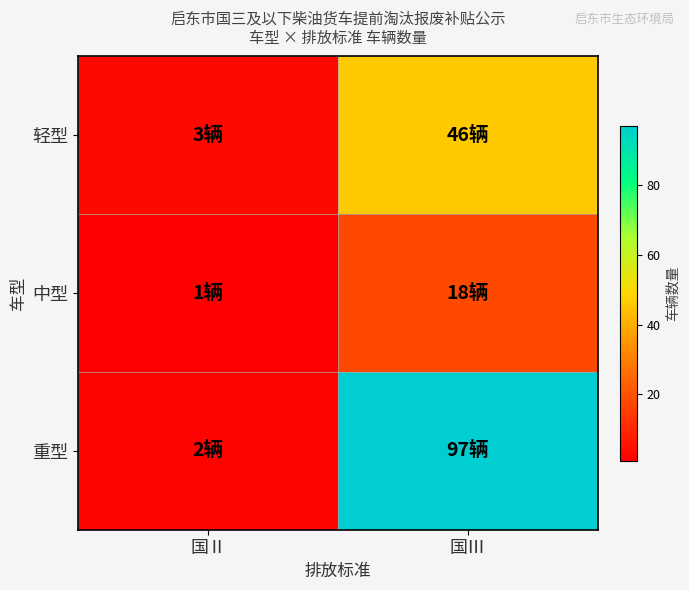

At 国Ⅲ, list the series in order from largest to smallest.

重型, 轻型, 中型